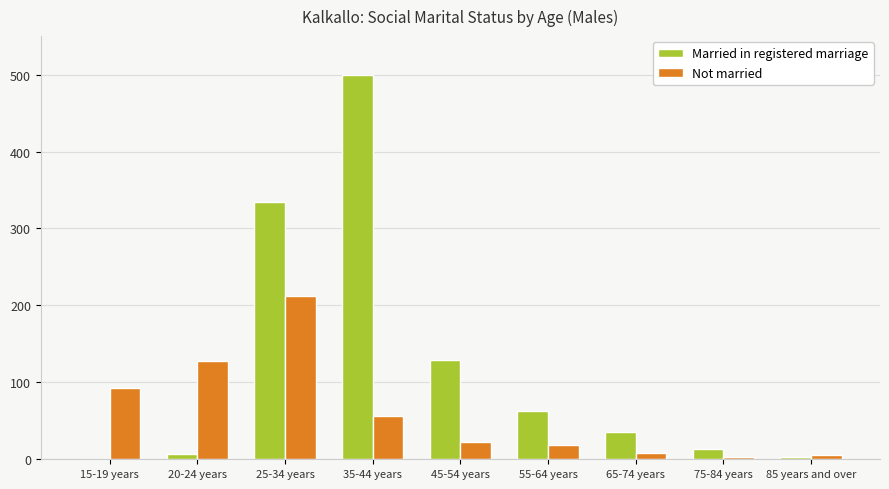

What is the total value across all series at 45-54 years?

152